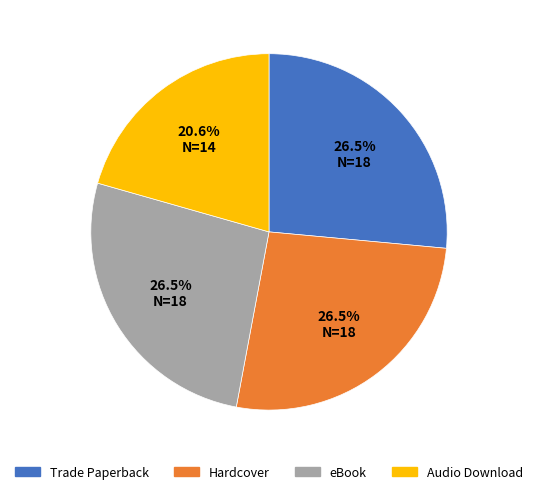

Does eBook represent more than half of the total?

No